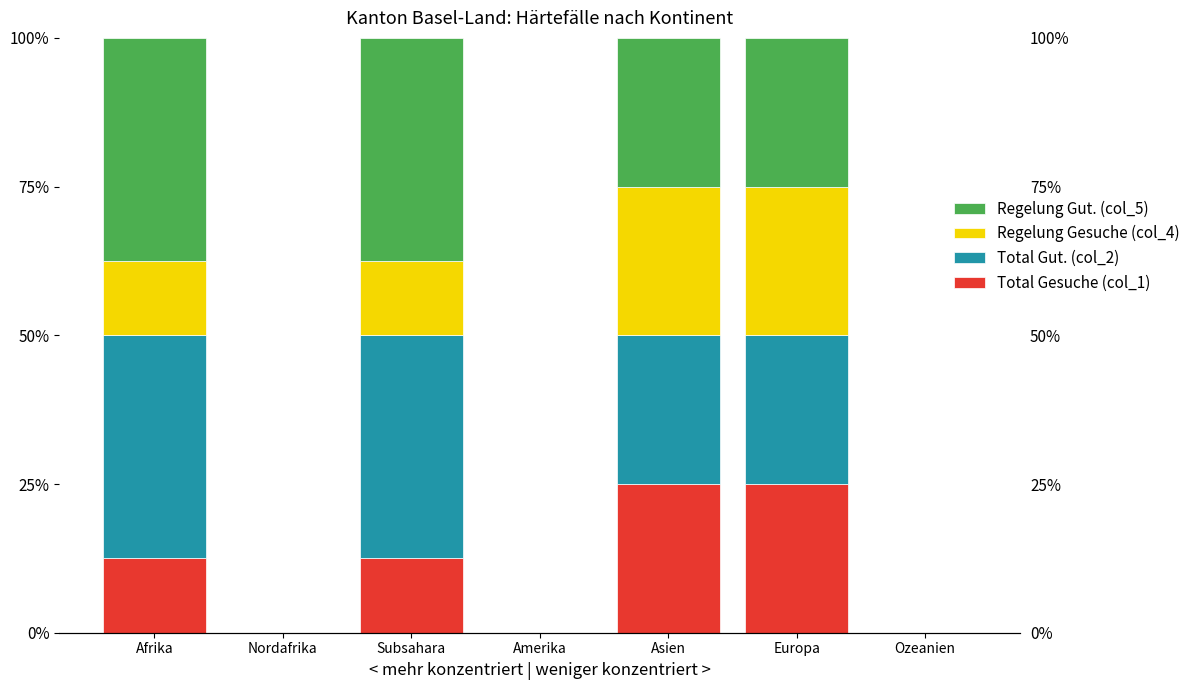

List the series in order of their peak value, highest first.

Total Gut. (col_2), Regelung Gut. (col_5), Total Gesuche (col_1), Regelung Gesuche (col_4)